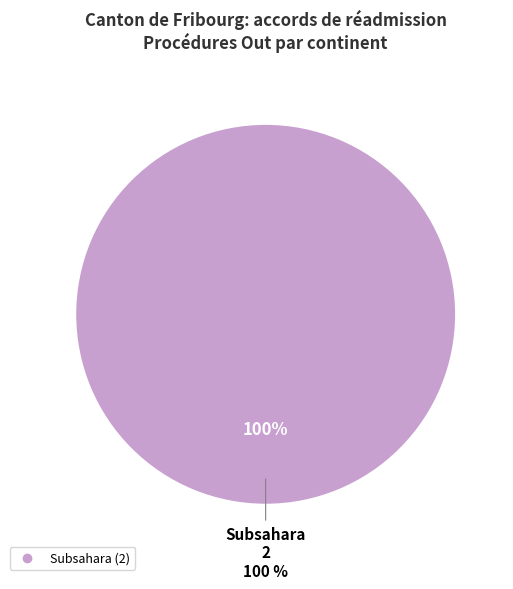

Which category accounts for the majority?

Subsahara